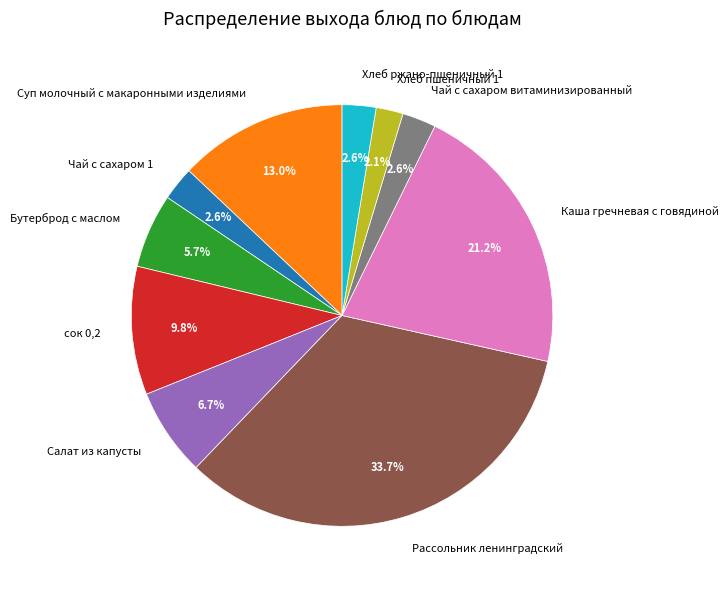

True or false: Салат из капусты accounts for 7% of the total.

True